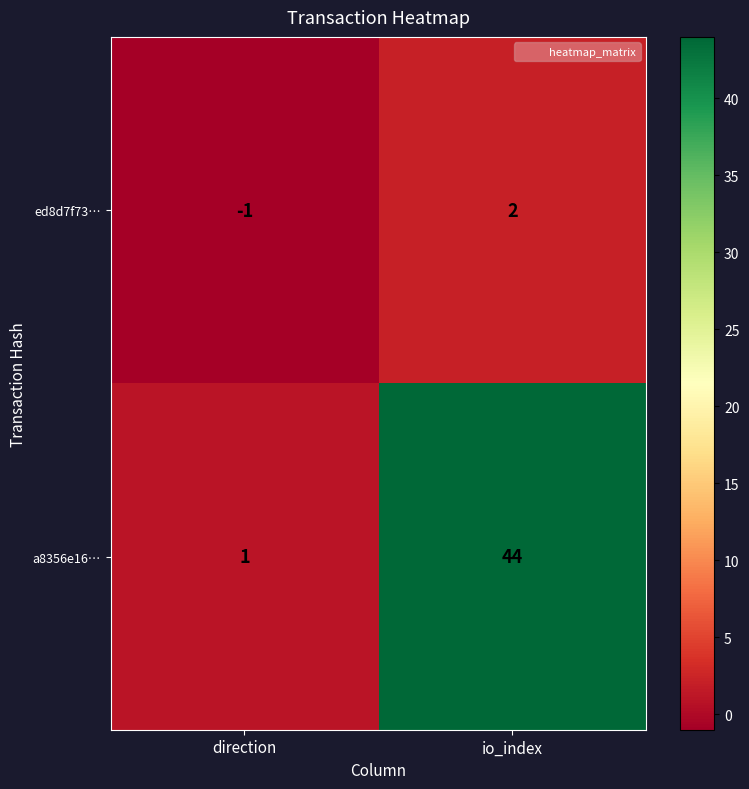

What is the greatest value displayed?

44